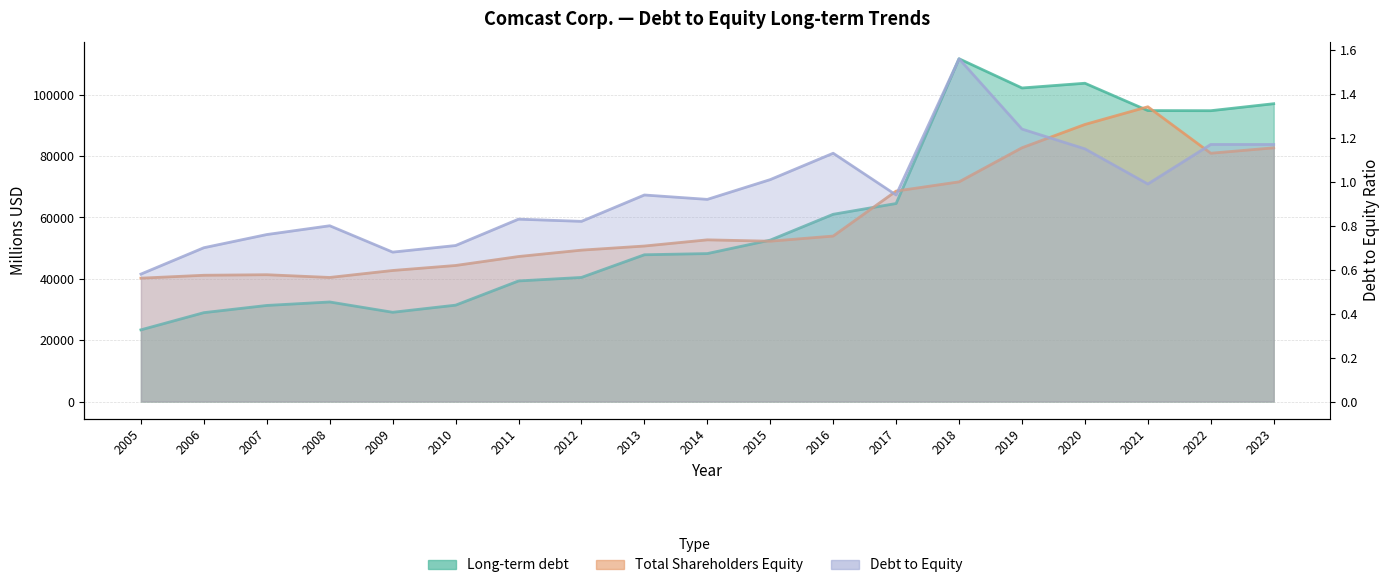

Between 2006 and 2012, which series saw the biggest shift?

Long-term debt